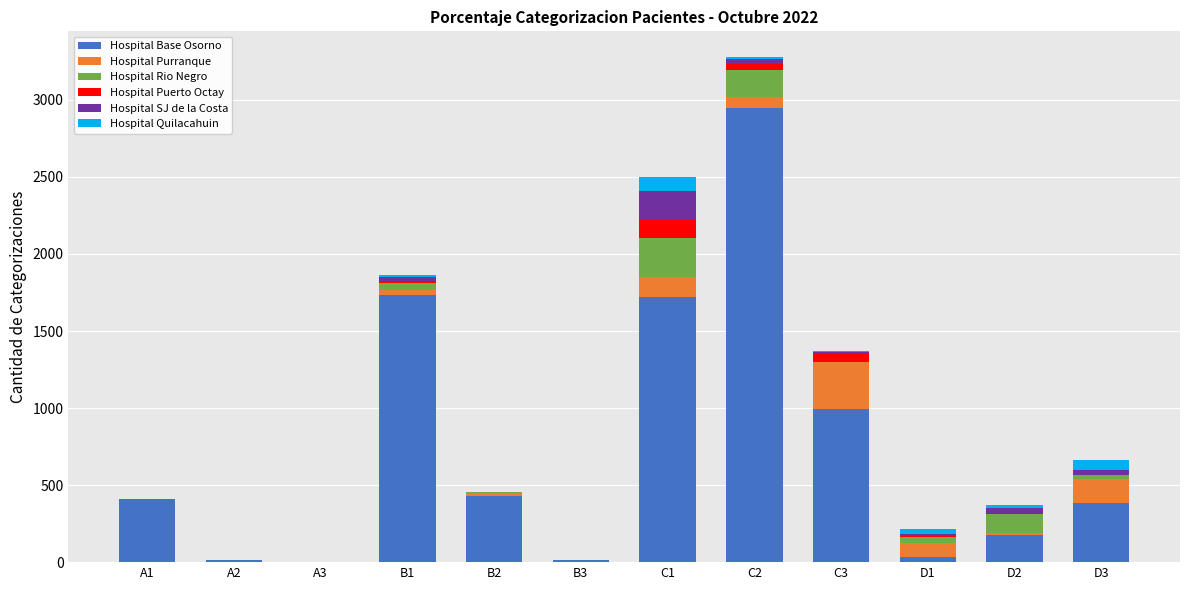

The value of Hospital Base Osorno at B1 is 1737. True or false?

True